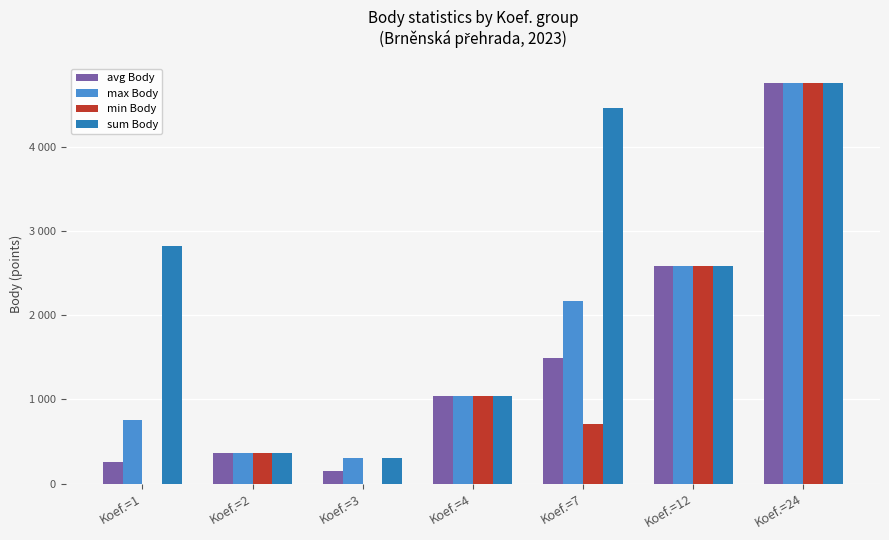

What are all the series names shown in the legend?

avg Body, max Body, min Body, sum Body